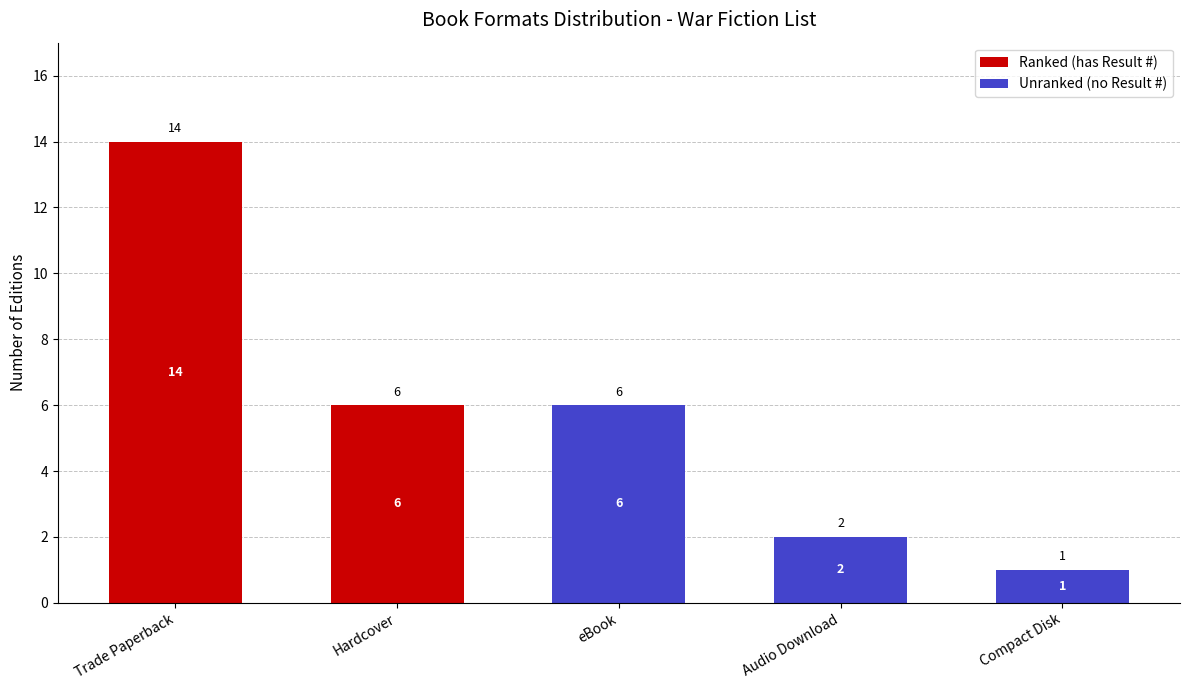

What is the maximum value for Ranked (has Result #)?

14